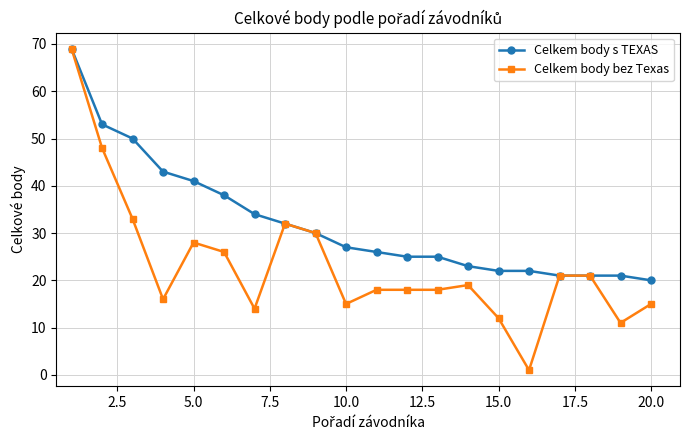

List the series in order of their overall mean, highest first.

Celkem body s TEXAS, Celkem body bez Texas